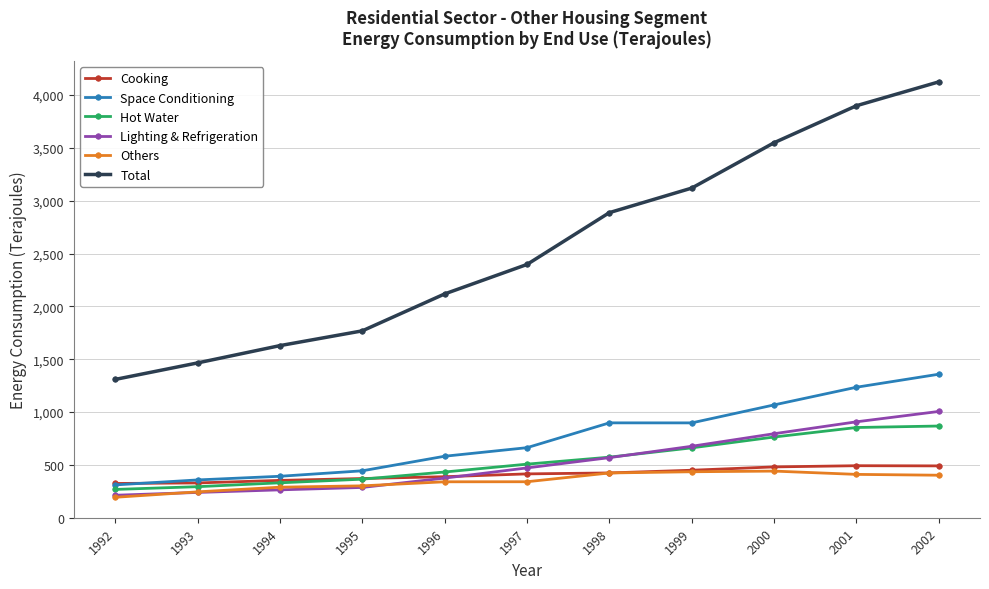

Which series has the largest range (max minus min)?

Total